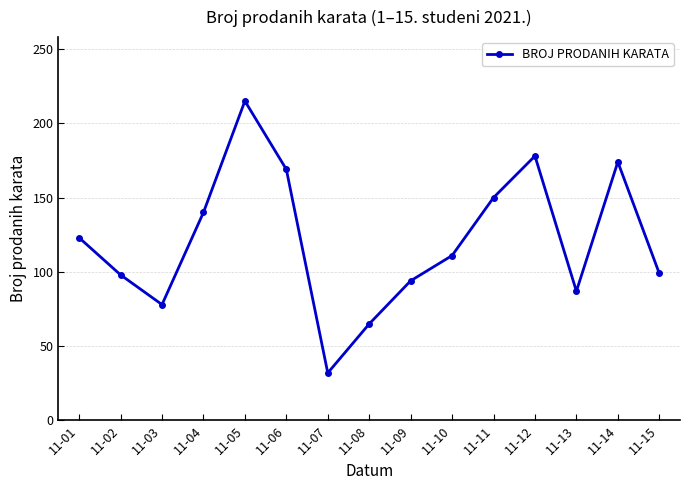

How many interior local valleys (lower than both neighbors) does the data have?

3